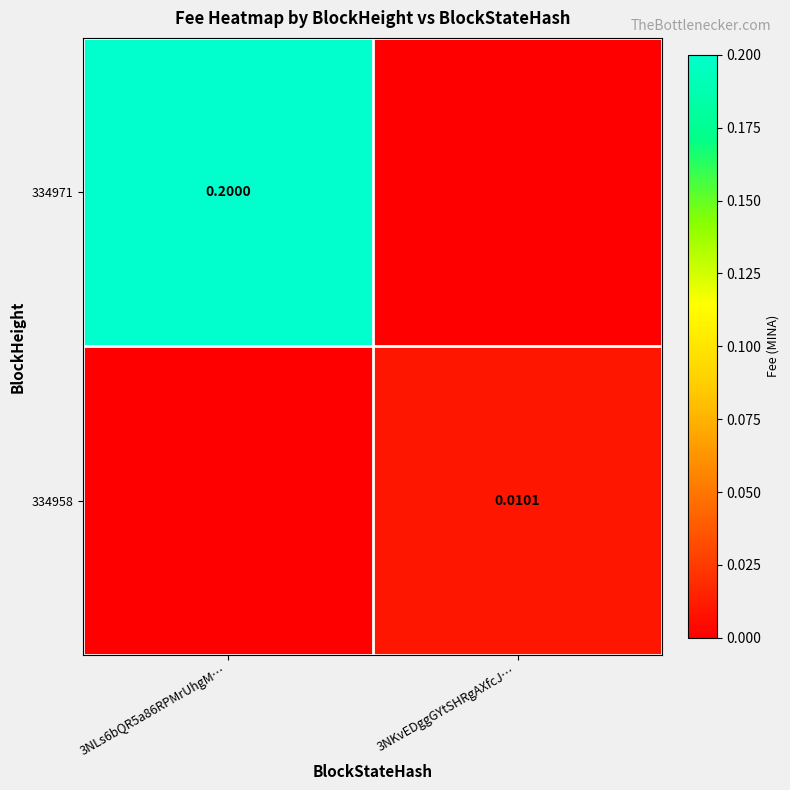

At 3NKvEDggGYtSHRgAXfcJ…, list the series in order from smallest to largest.

334971, 334958